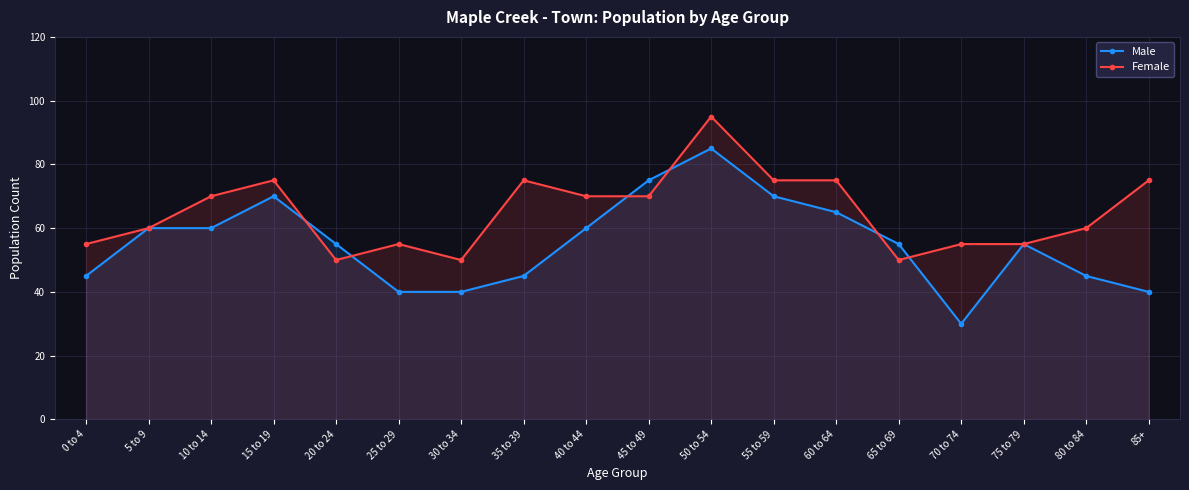

Does the chart display data point markers on the line(s)?

Yes